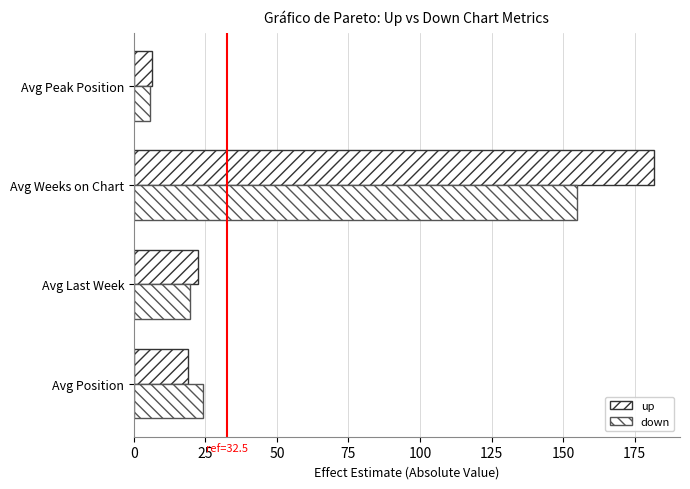

How many categories are shown in the chart?

4